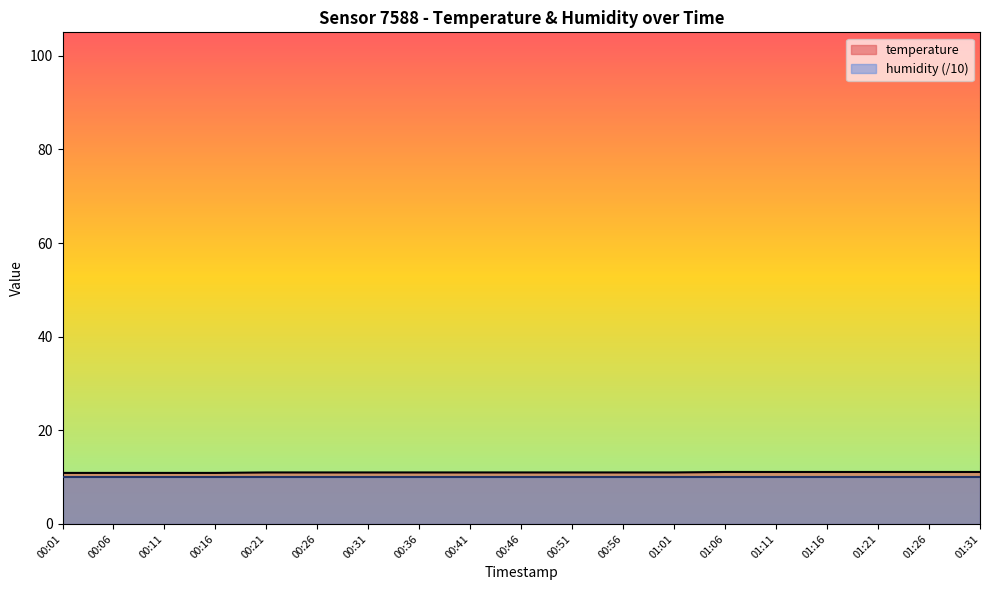

At which category does the chart reach its peak across all series?

01:06